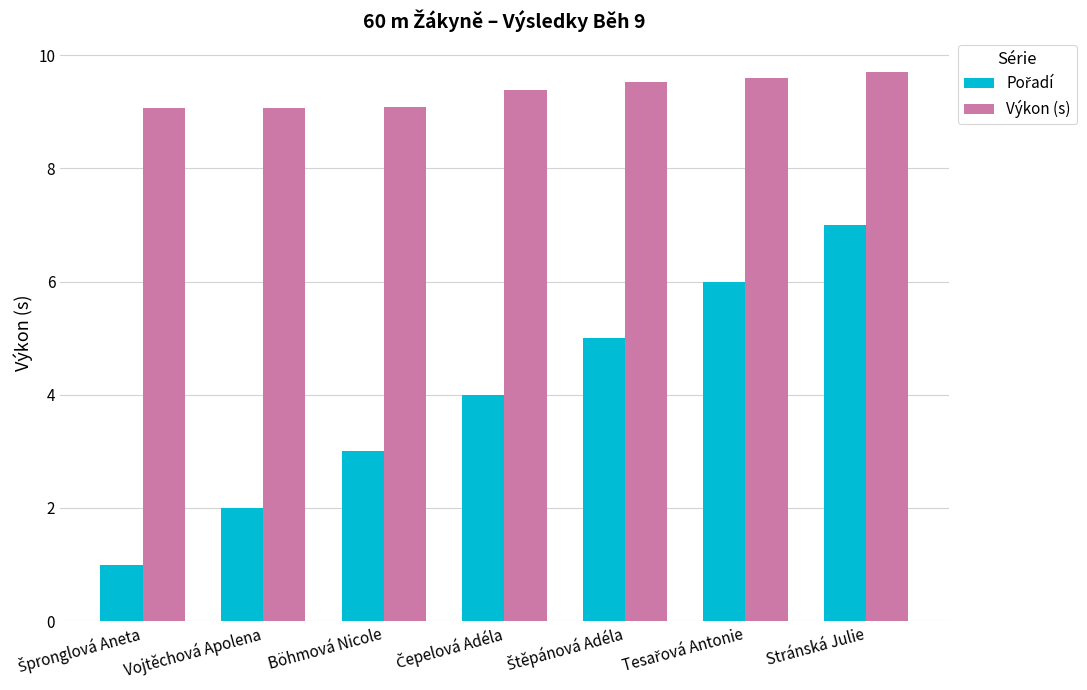

What is the sum of all Výkon (s) values?

65.4